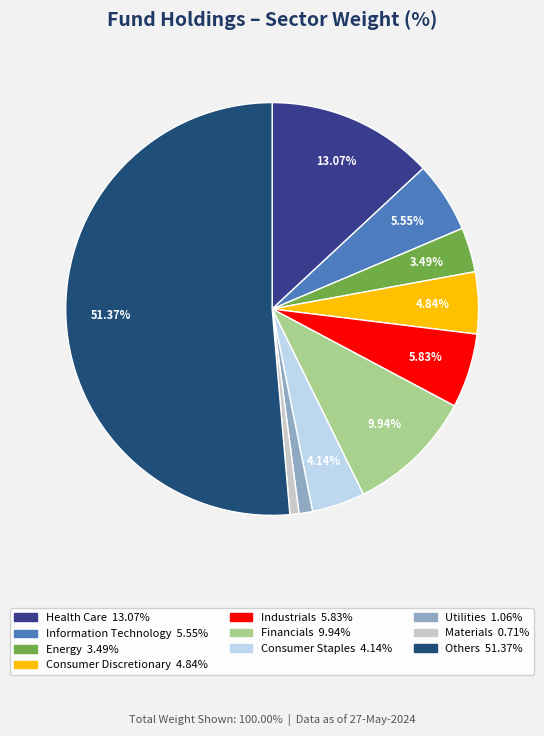

How many slices are in this pie chart?

10